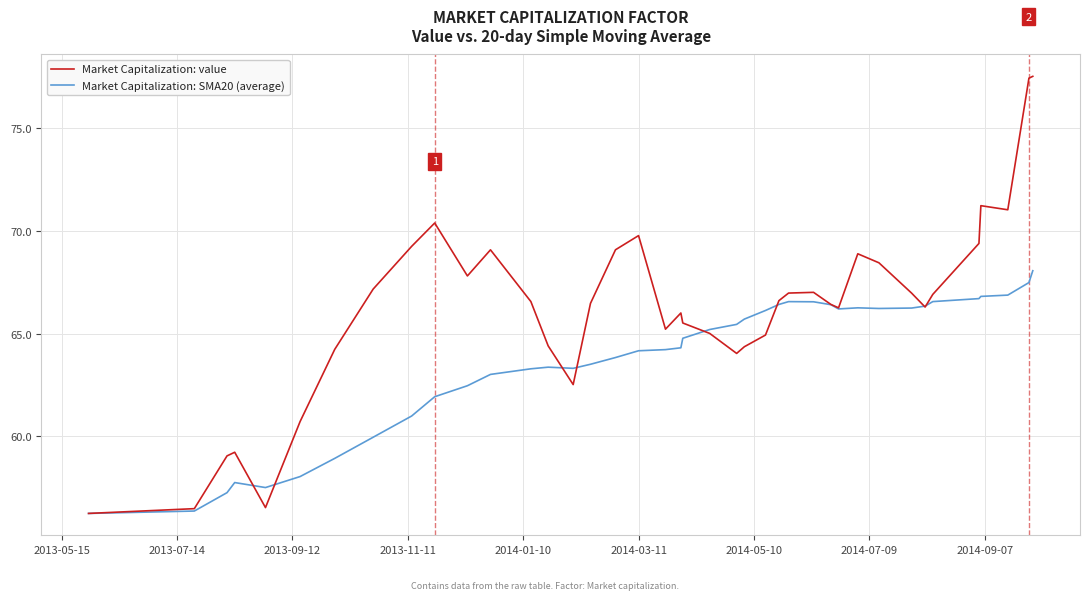

Which series has the largest total across all categories?

Market Capitalization: value